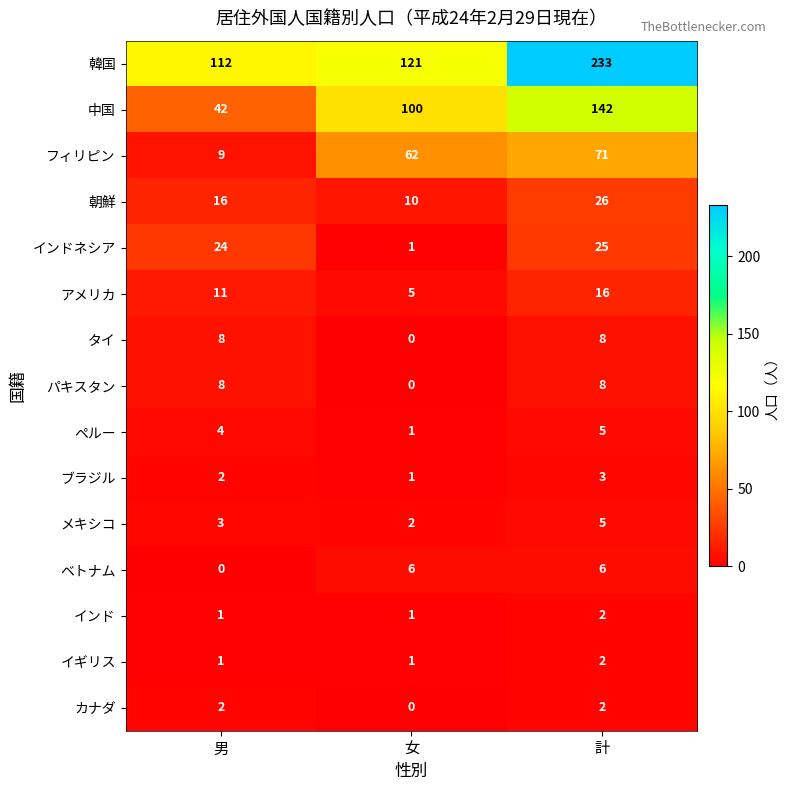

What is the difference between the ベトナム values at 男 and 計?

6